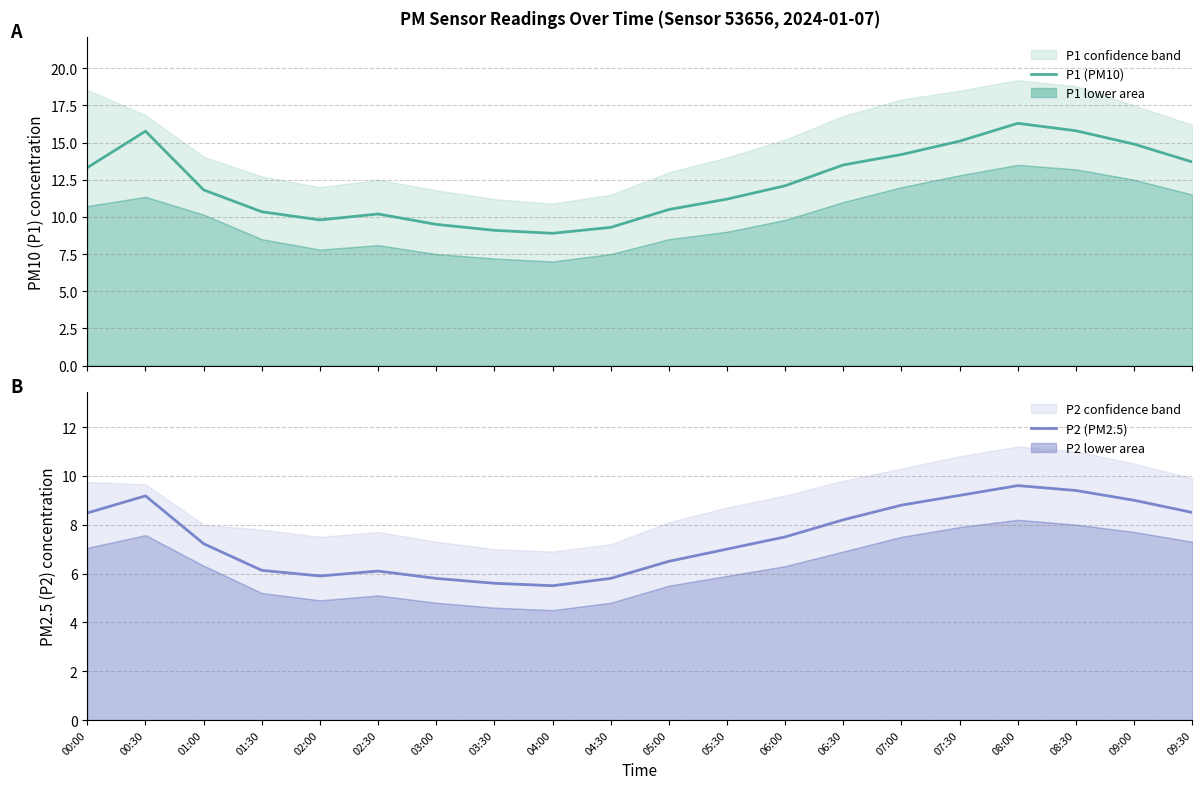

Rank the series by their average value, from highest to lowest.

P1 (PM10), P2 (PM2.5)